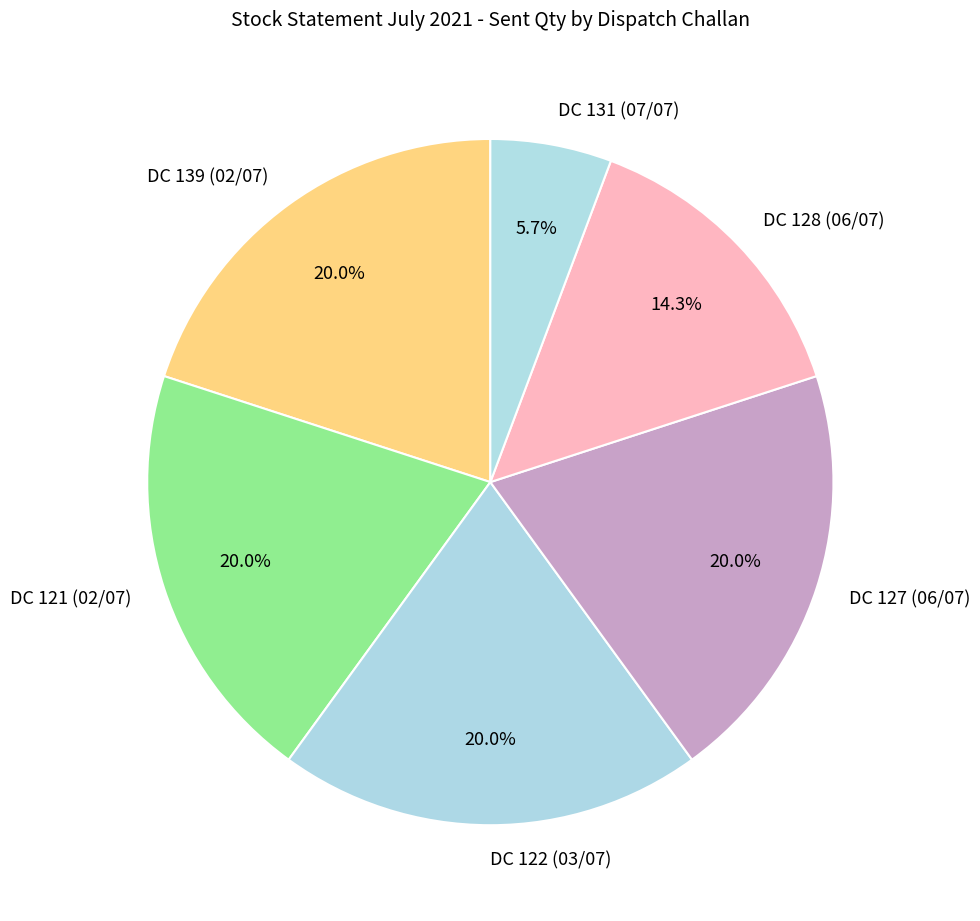

Does any single category account for the majority?

No